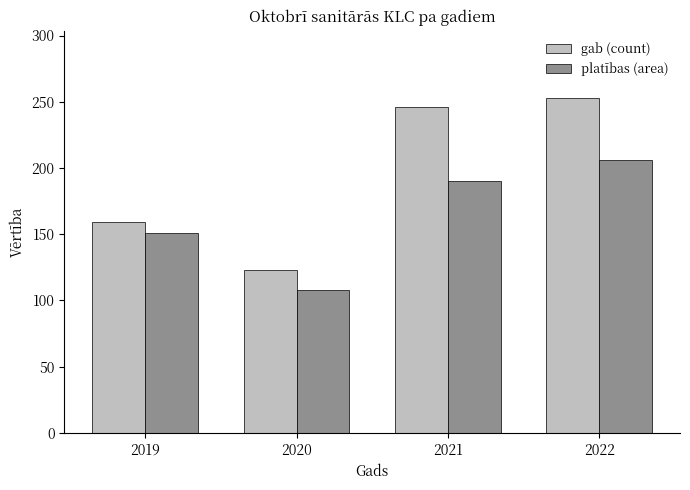

The platības (area) series shows 93 at 2019. True or false?

False